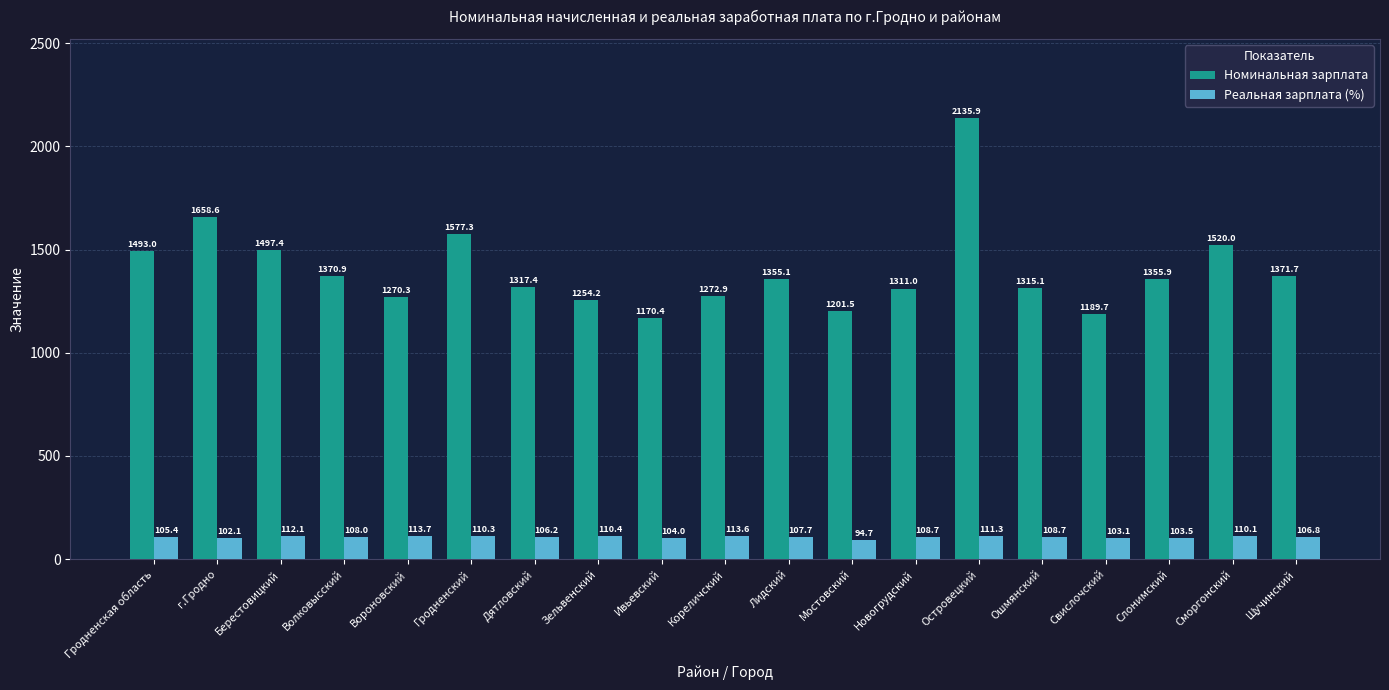

Rank the series by their maximum value, from highest to lowest.

Номинальная зарплата, Реальная зарплата (%)